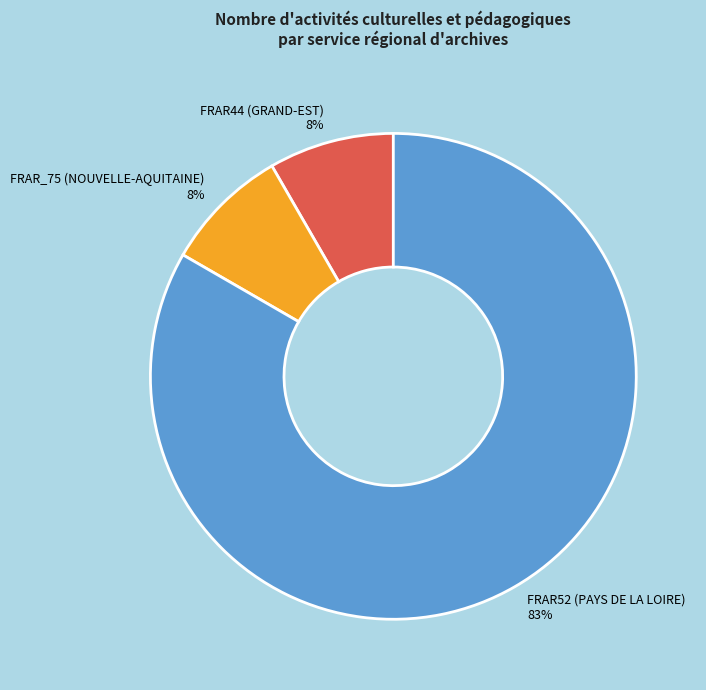

True or false: FRAR52 (PAYS DE LA LOIRE) accounts for 83% of the total.

True